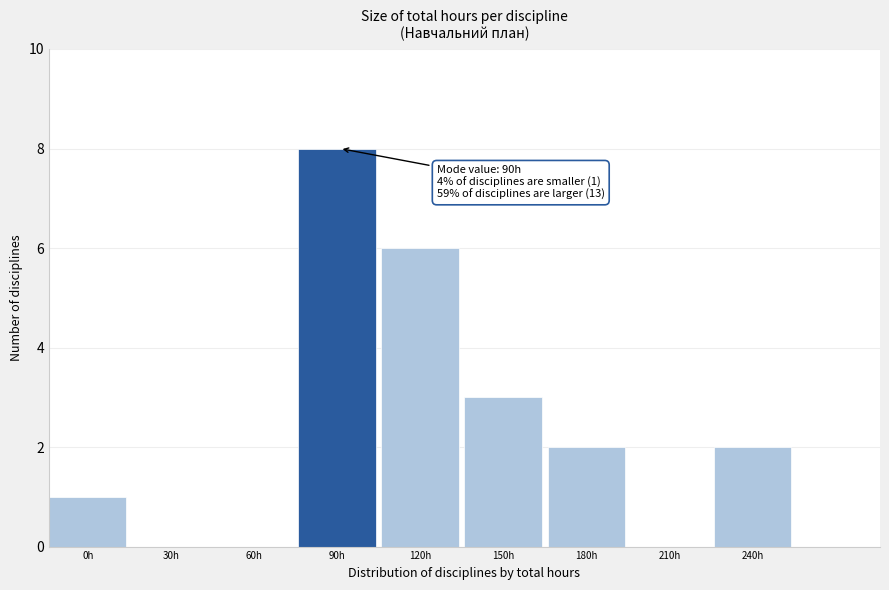

Reading right to left, what are all the values shown in this chart?

240h=2	210h=0	180h=2	150h=3	120h=6	90h=8	60h=0	30h=0	0h=1